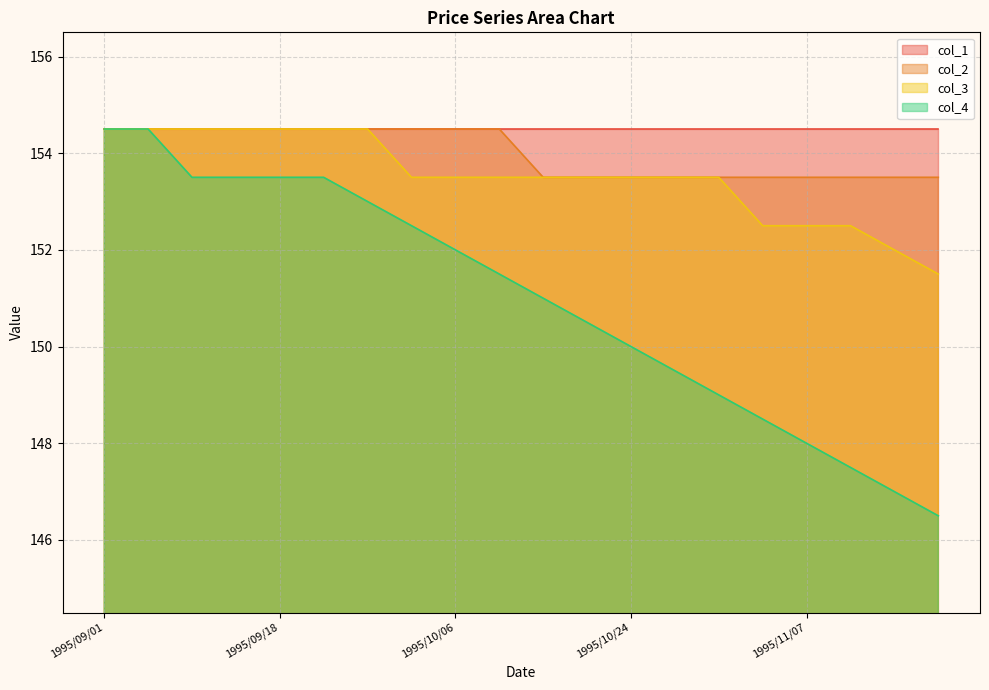

Is it true that col_3 equals 154.5 at 1995/09/01?

True